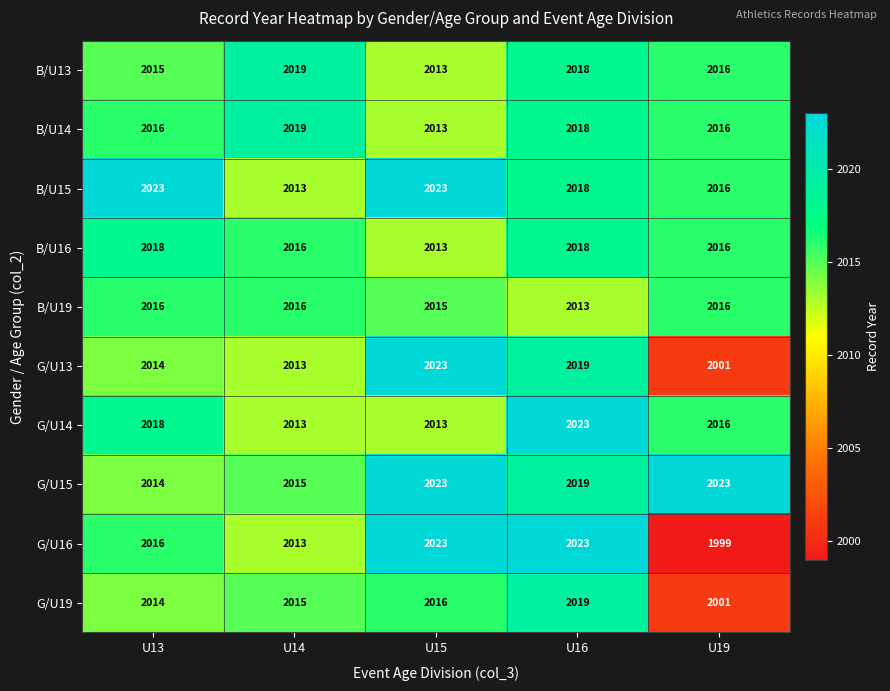

At which label does B/U15 first exceed 2018?

U13